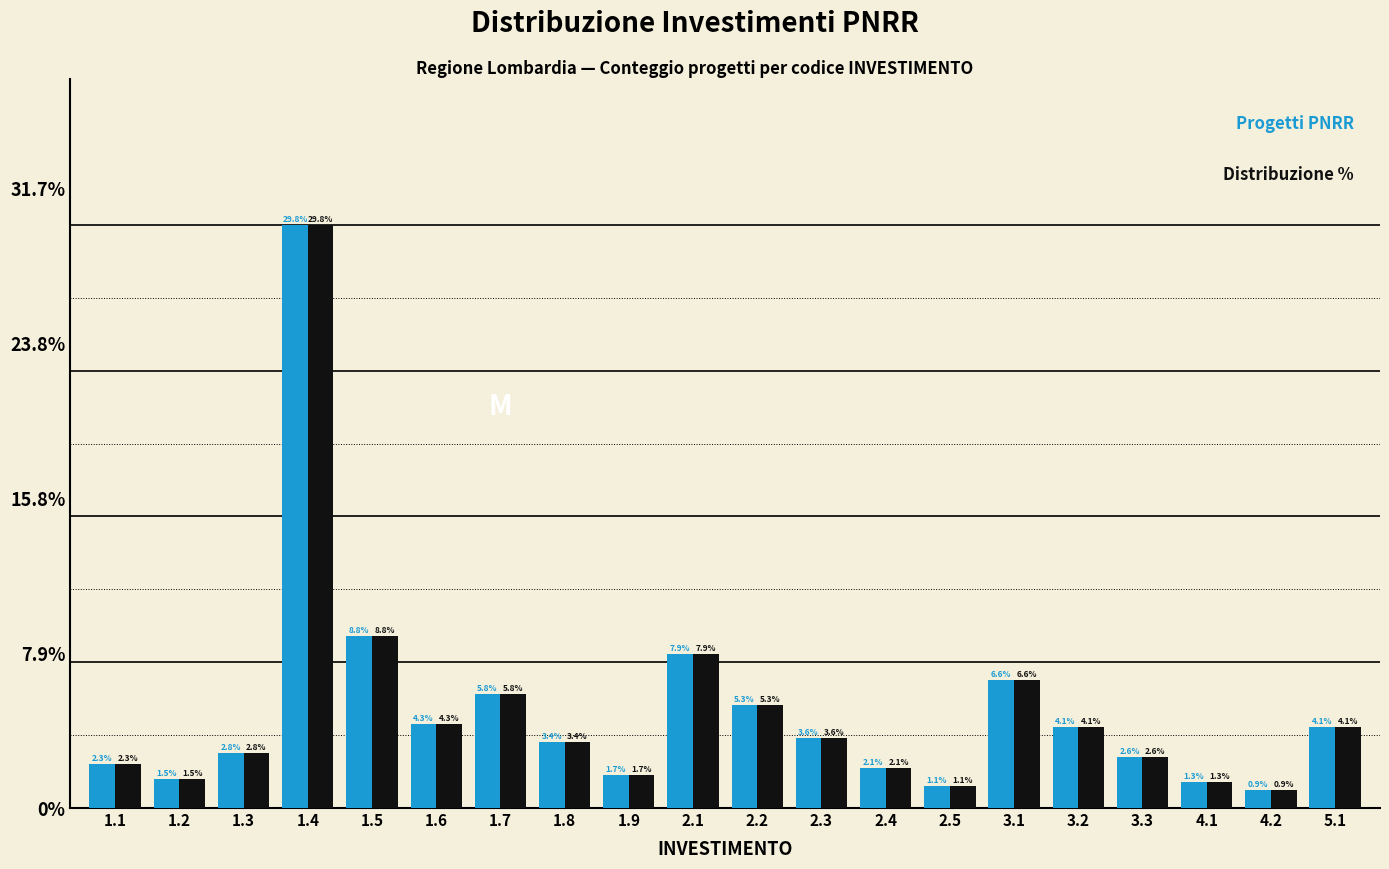

At which category is the sum across all series the highest?

1.4